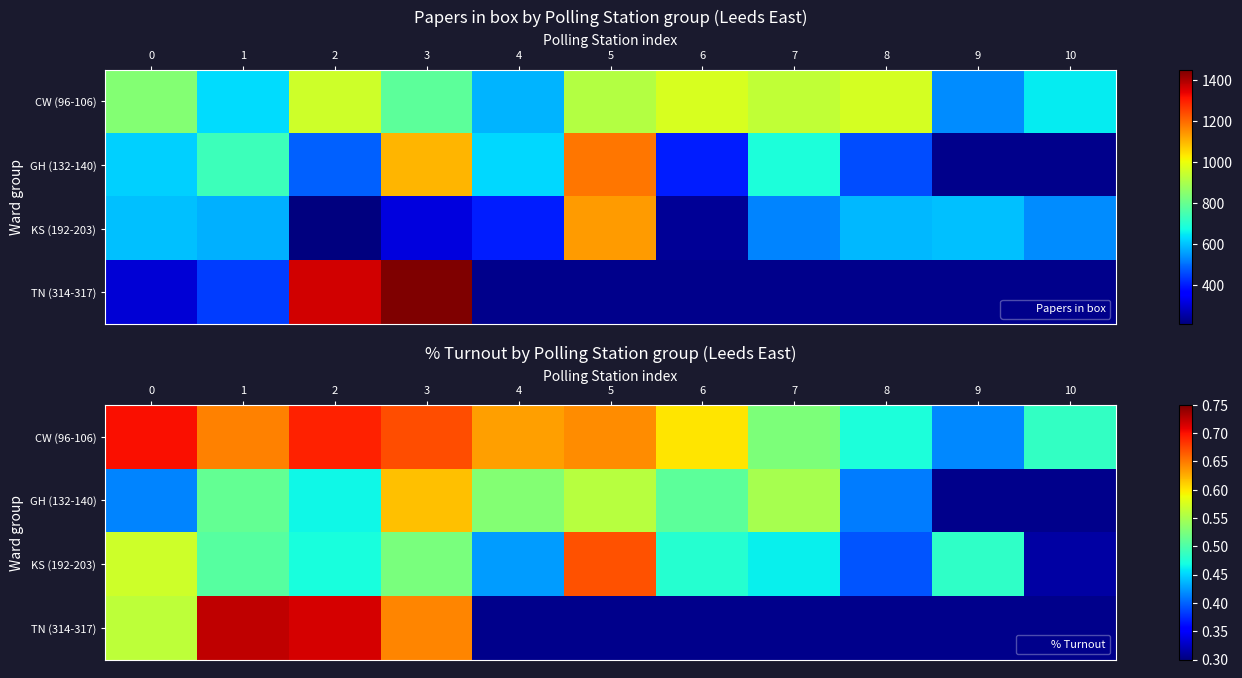

At how many categories does at least one series exceed 0?

11